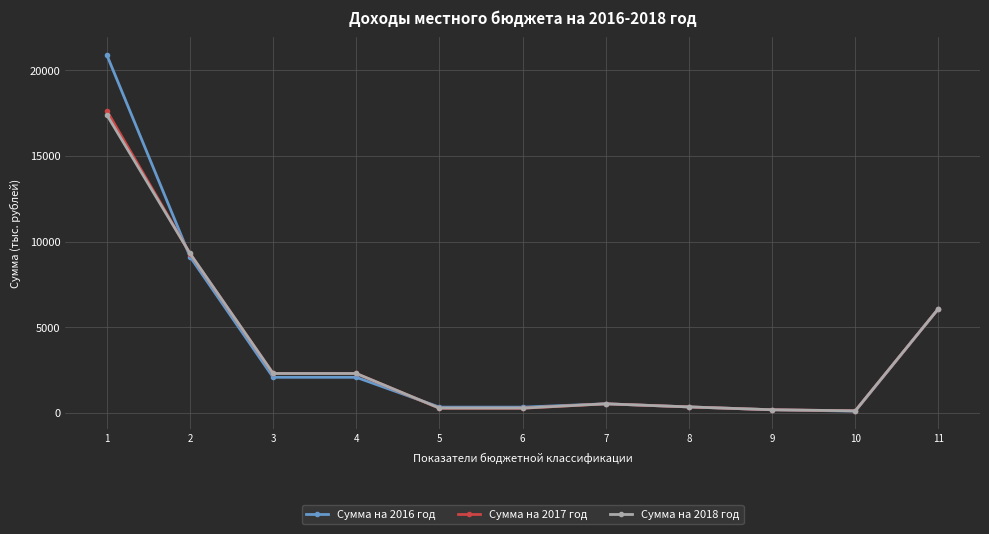

Is this an area chart (filled region under the line)?

No